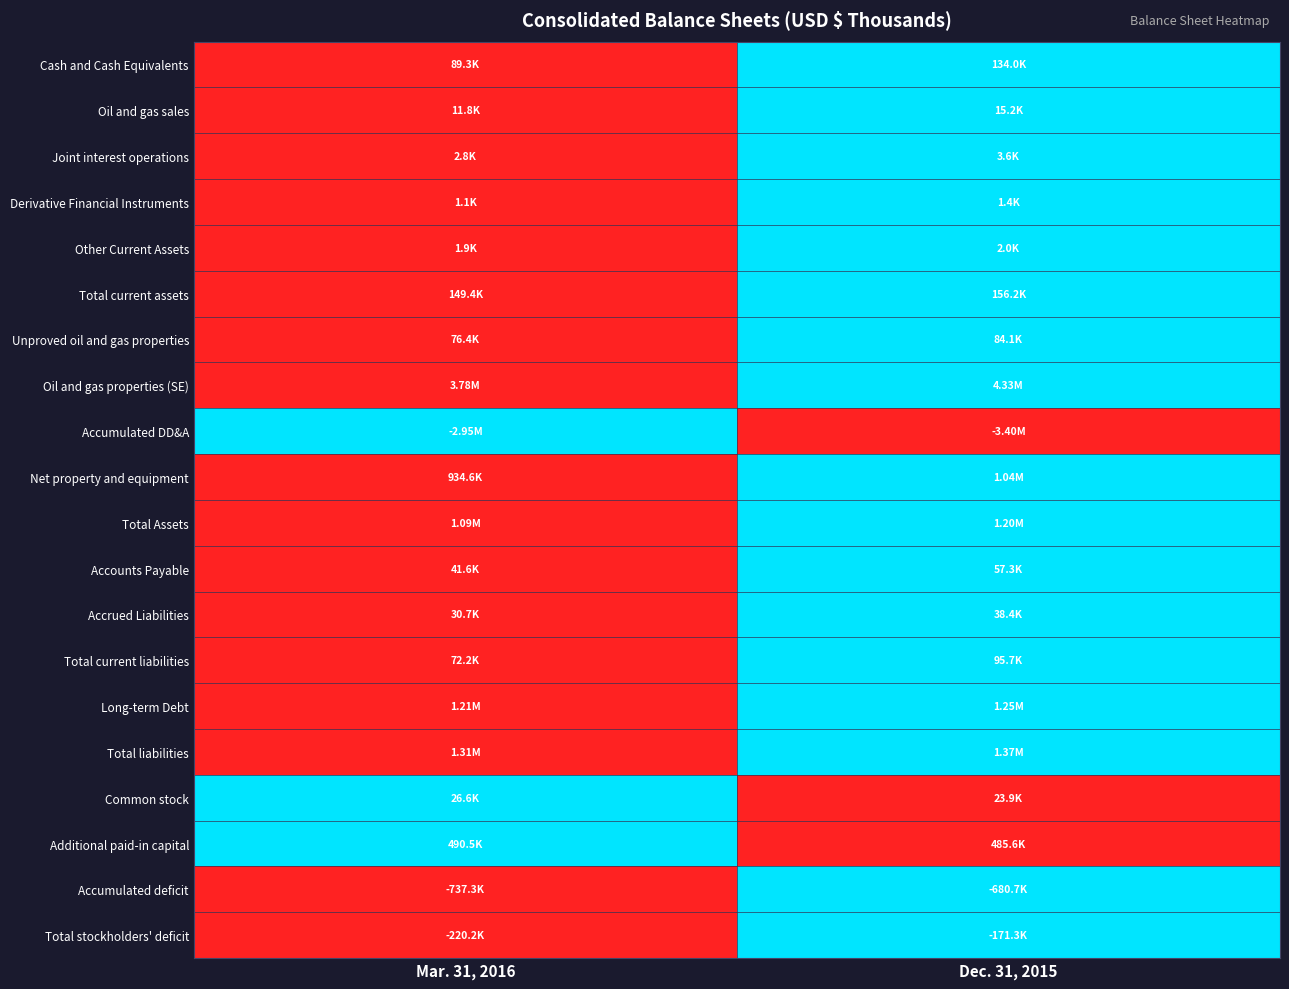

What is the greatest value displayed?

1